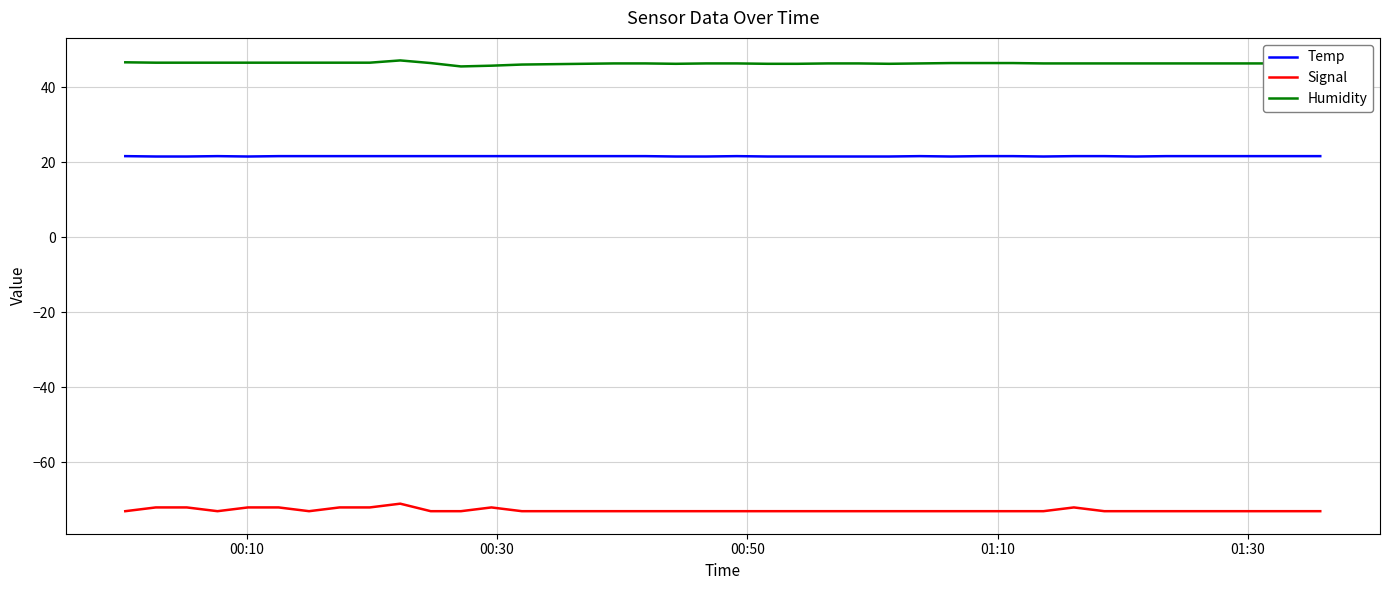

What is the minimum value shown in the chart?

-73.0